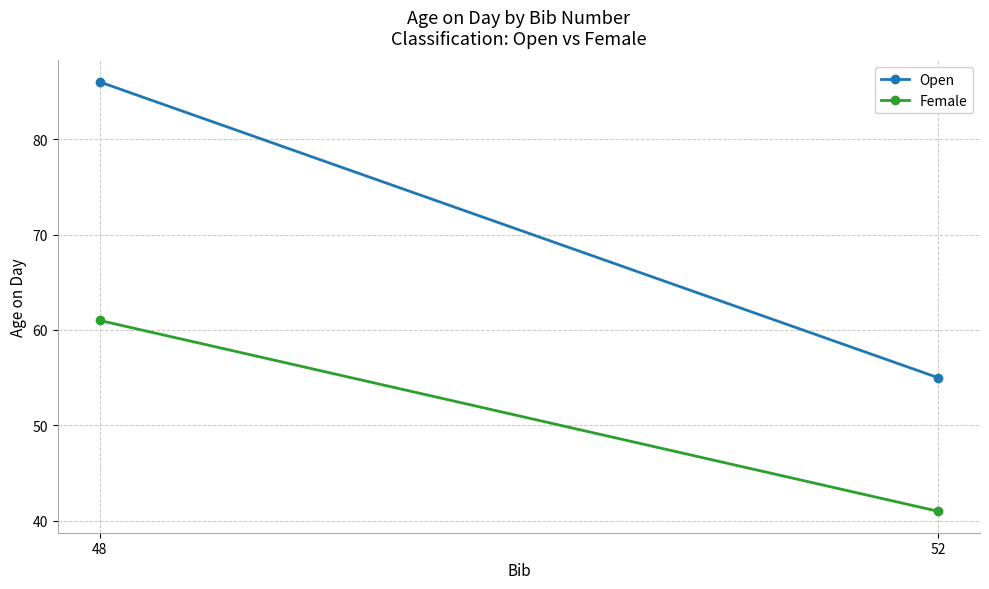

What is the highest value of the Open series?

86